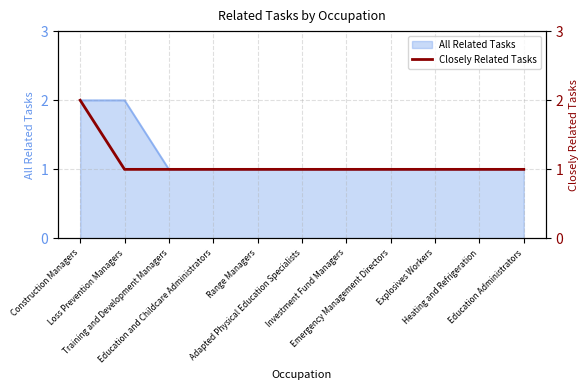

Rank the categories by value from highest to lowest.

Construction Managers, Loss Prevention Managers, Training and Development Managers, Education and Childcare Administrators, Range Managers, Adapted Physical Education Specialists, Investment Fund Managers, Emergency Management Directors, Explosives Workers, Heating and Refrigeration, Education Administrators